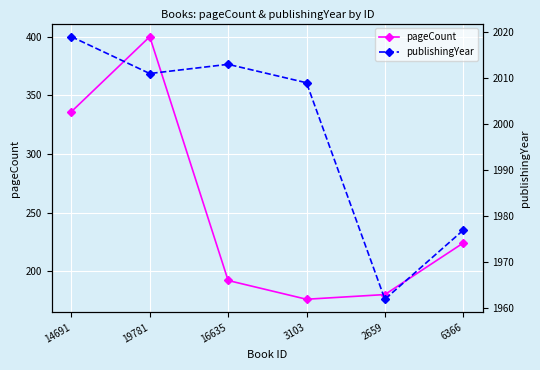

Between 16635 and 6366, which is larger?

6366